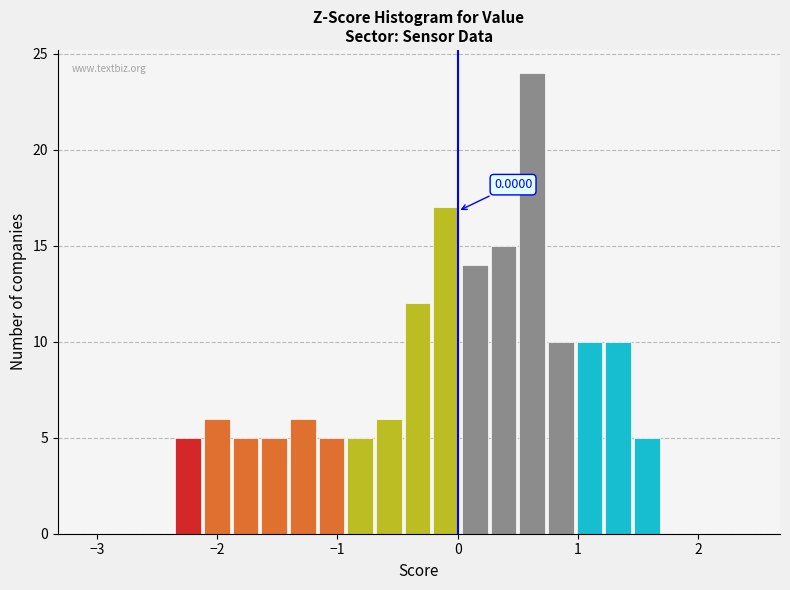

Around what value on the x-axis is the tallest bar? Give the approximate position of its centre, as read against the axis.

0.6